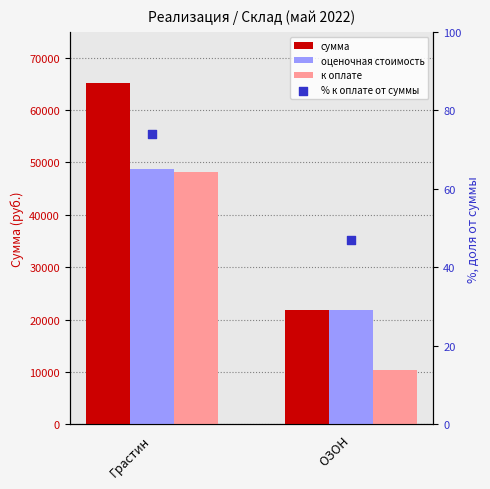

At how many categories does at least one series exceed 1700?

2